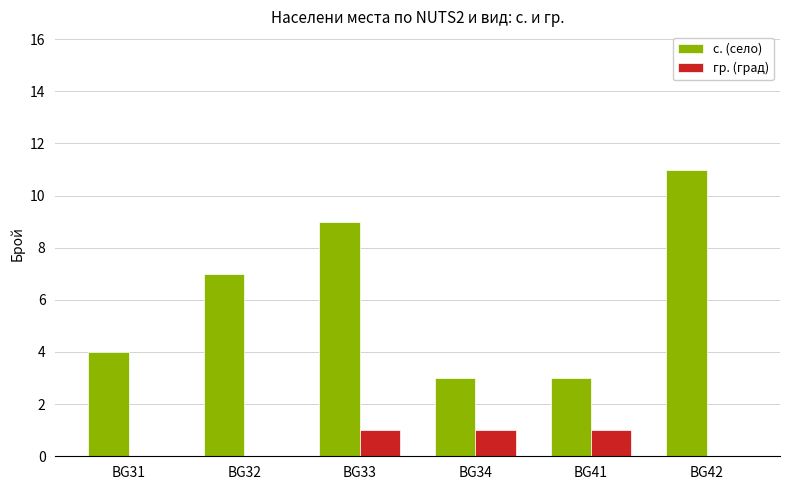

Which series has the largest range (max minus min)?

с. (село)